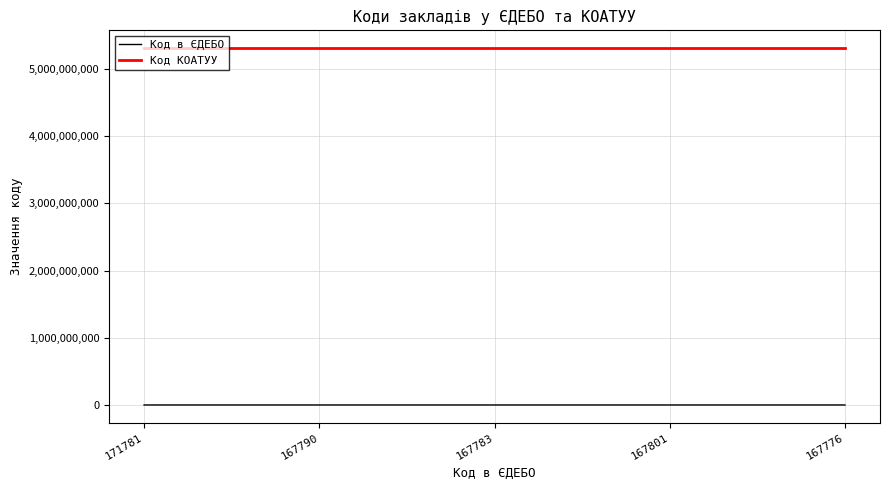

True or false: Код в ЄДЕБО has a value of 171781 at 171781.

True